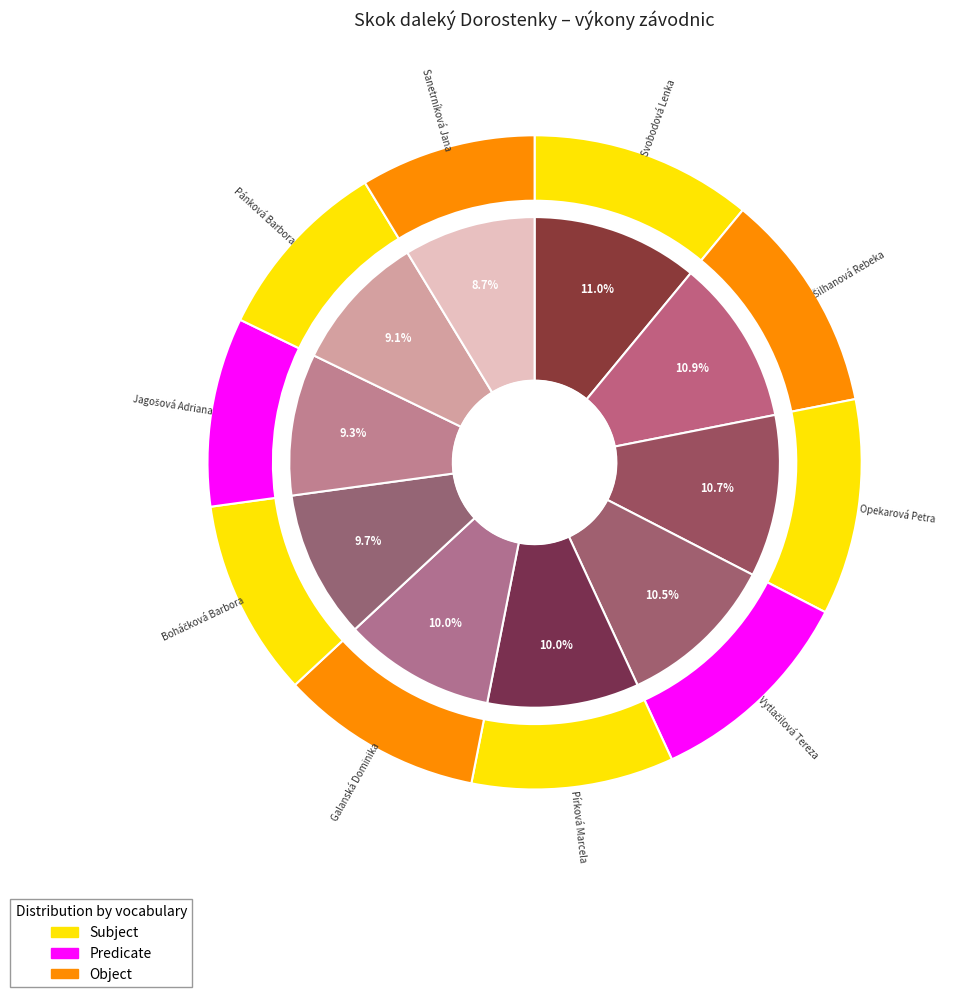

Does any single category account for the majority?

No